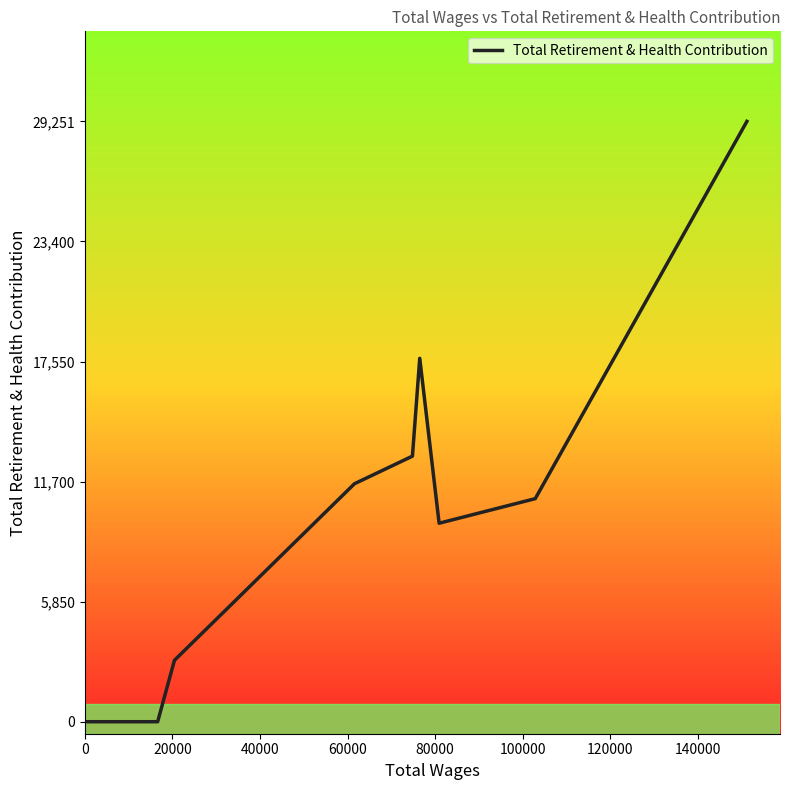

What is the maximum value shown in the chart?

29251